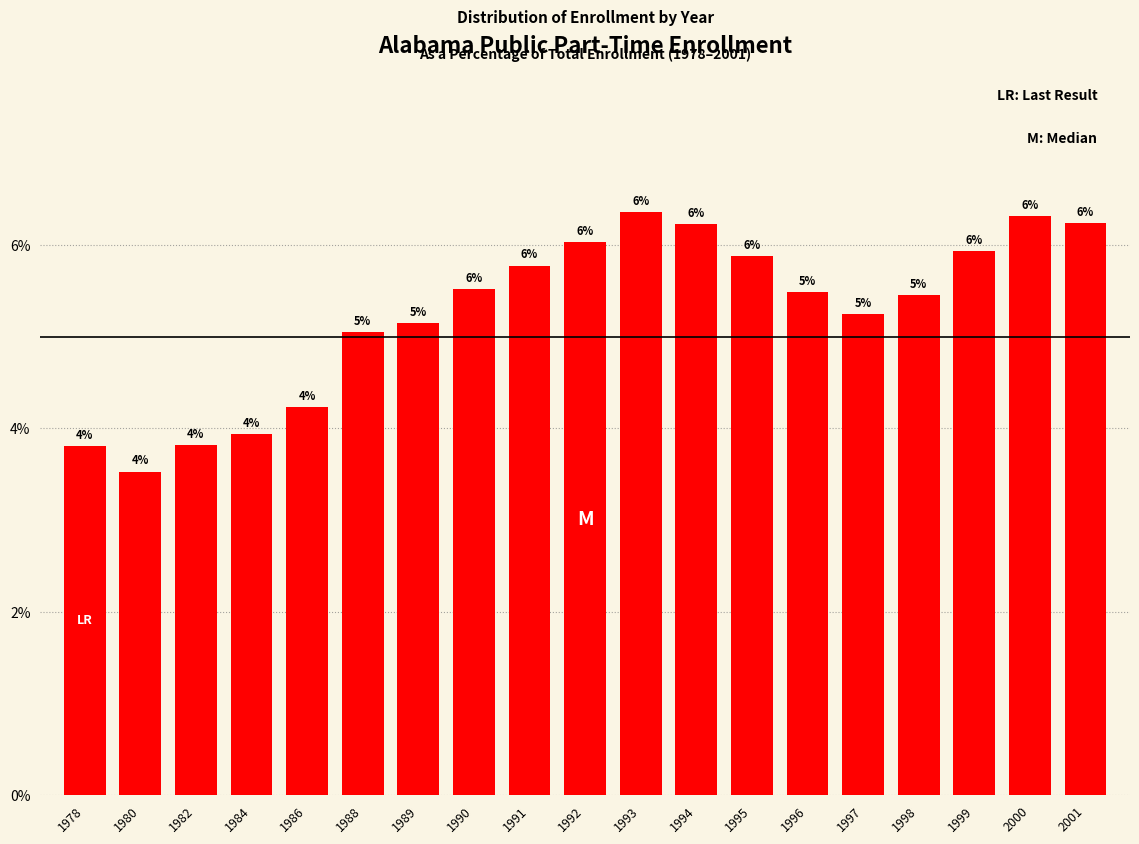

Which label corresponds to the largest value in the chart?

1993